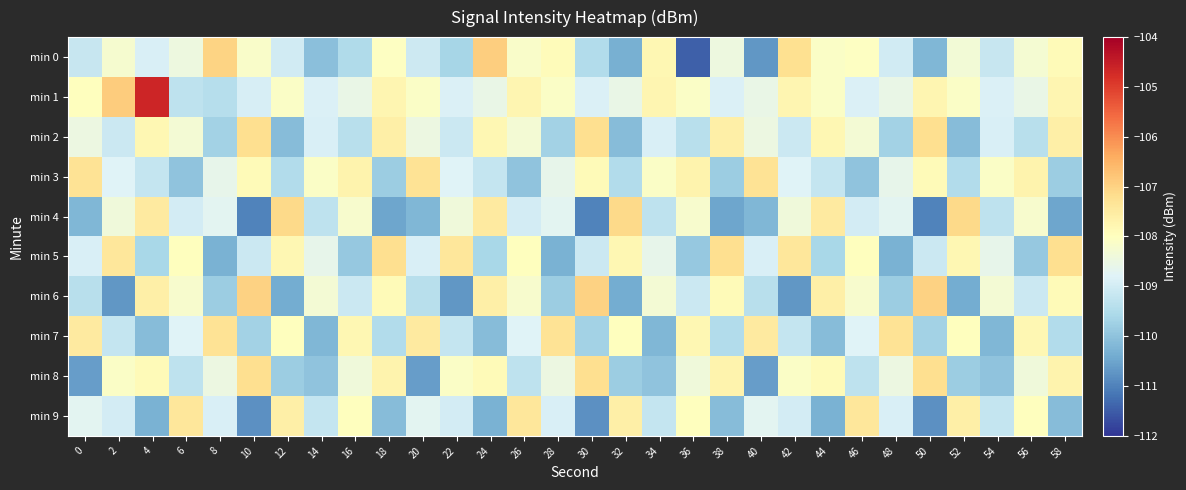

Reading left to right, list all the values displayed in this chart.

min 0: 0=-109.2	2=-108.2	4=-108.9	6=-108.5	8=-107.0	10=-108.1	12=-109.0	14=-110.1	16=-109.5	18=-108.0	20=-109.1	22=-109.6	24=-106.9	26=-108.1	28=-107.9	30=-109.5	32=-110.3	34=-107.8	36=-111.4	38=-108.5	40=-110.7	42=-107.2	44=-108.1	46=-108.0	48=-109.0	50=-110.2	52=-108.3	54=-109.2	56=-108.3	58=-107.9
min 1: 0=-108.0	2=-106.9	4=-104.6	6=-109.3	8=-109.4	10=-108.9	12=-108.1	14=-108.9	16=-108.5	18=-107.8	20=-108.1	22=-108.9	24=-108.5	26=-107.8	28=-108.1	30=-108.9	32=-108.5	34=-107.8	36=-108.1	38=-108.9	40=-108.5	42=-107.8	44=-108.1	46=-108.9	48=-108.5	50=-107.8	52=-108.1	54=-108.9	56=-108.5	58=-107.8
min 2: 0=-108.5	2=-109.1	4=-107.8	6=-108.3	8=-109.7	10=-107.2	12=-110.1	14=-108.9	16=-109.4	18=-107.6	20=-108.5	22=-109.1	24=-107.8	26=-108.3	28=-109.7	30=-107.2	32=-110.1	34=-108.9	36=-109.4	38=-107.6	40=-108.5	42=-109.1	44=-107.8	46=-108.3	48=-109.7	50=-107.2	52=-110.1	54=-108.9	56=-109.4	58=-107.6
min 3: 0=-107.3	2=-108.8	4=-109.2	6=-110.0	8=-108.6	10=-107.9	12=-109.5	14=-108.1	16=-107.7	18=-109.8	20=-107.3	22=-108.8	24=-109.2	26=-110.0	28=-108.6	30=-107.9	32=-109.5	34=-108.1	36=-107.7	38=-109.8	40=-107.3	42=-108.8	44=-109.2	46=-110.0	48=-108.6	50=-107.9	52=-109.5	54=-108.1	56=-107.7	58=-109.8
min 4: 0=-110.2	2=-108.4	4=-107.5	6=-109.0	8=-108.7	10=-111.0	12=-107.1	14=-109.3	16=-108.2	18=-110.5	20=-110.2	22=-108.4	24=-107.5	26=-109.0	28=-108.7	30=-111.0	32=-107.1	34=-109.3	36=-108.2	38=-110.5	40=-110.2	42=-108.4	44=-107.5	46=-109.0	48=-108.7	50=-111.0	52=-107.1	54=-109.3	56=-108.2	58=-110.5
min 5: 0=-108.9	2=-107.4	4=-109.6	6=-108.0	8=-110.3	10=-109.1	12=-107.8	14=-108.6	16=-109.9	18=-107.2	20=-108.9	22=-107.4	24=-109.6	26=-108.0	28=-110.3	30=-109.1	32=-107.8	34=-108.6	36=-109.9	38=-107.2	40=-108.9	42=-107.4	44=-109.6	46=-108.0	48=-110.3	50=-109.1	52=-107.8	54=-108.6	56=-109.9	58=-107.2
min 6: 0=-109.4	2=-110.7	4=-107.6	6=-108.2	8=-109.8	10=-107.0	12=-110.4	14=-108.3	16=-109.1	18=-107.9	20=-109.4	22=-110.7	24=-107.6	26=-108.2	28=-109.8	30=-107.0	32=-110.4	34=-108.3	36=-109.1	38=-107.9	40=-109.4	42=-110.7	44=-107.6	46=-108.2	48=-109.8	50=-107.0	52=-110.4	54=-108.3	56=-109.1	58=-107.9
min 7: 0=-107.5	2=-109.2	4=-110.1	6=-108.8	8=-107.3	10=-109.7	12=-108.0	14=-110.2	16=-107.8	18=-109.5	20=-107.5	22=-109.2	24=-110.1	26=-108.8	28=-107.3	30=-109.7	32=-108.0	34=-110.2	36=-107.8	38=-109.5	40=-107.5	42=-109.2	44=-110.1	46=-108.8	48=-107.3	50=-109.7	52=-108.0	54=-110.2	56=-107.8	58=-109.5
min 8: 0=-110.6	2=-108.1	4=-107.9	6=-109.3	8=-108.5	10=-107.2	12=-109.8	14=-110.0	16=-108.4	18=-107.7	20=-110.6	22=-108.1	24=-107.9	26=-109.3	28=-108.5	30=-107.2	32=-109.8	34=-110.0	36=-108.4	38=-107.7	40=-110.6	42=-108.1	44=-107.9	46=-109.3	48=-108.5	50=-107.2	52=-109.8	54=-110.0	56=-108.4	58=-107.7
min 9: 0=-108.7	2=-109.0	4=-110.3	6=-107.4	8=-108.9	10=-110.8	12=-107.6	14=-109.2	16=-108.0	18=-110.1	20=-108.7	22=-109.0	24=-110.3	26=-107.4	28=-108.9	30=-110.8	32=-107.6	34=-109.2	36=-108.0	38=-110.1	40=-108.7	42=-109.0	44=-110.3	46=-107.4	48=-108.9	50=-110.8	52=-107.6	54=-109.2	56=-108.0	58=-110.1